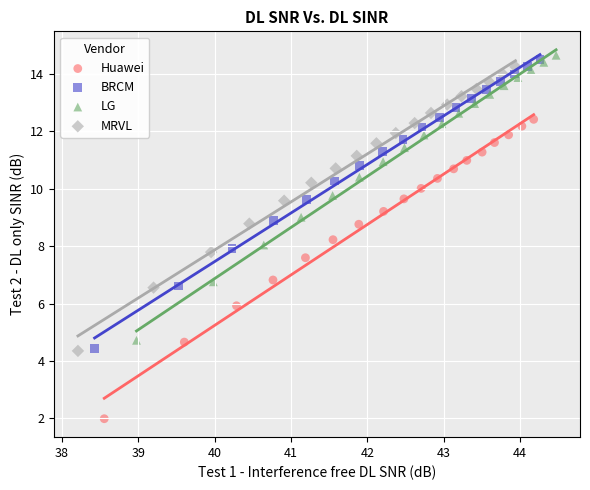

Which series reaches the maximum Y coordinate?

LG